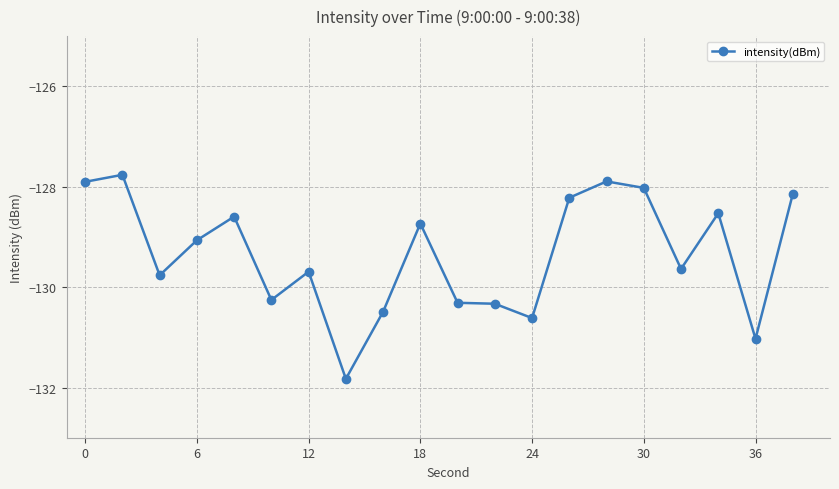

Reading left to right, list all the values displayed in this chart.

-127.9	-127.8	-129.8	-129.1	-128.6	-130.3	-129.7	-131.8	-130.5	-128.7	-130.3	-130.3	-130.6	-128.2	-127.9	-128.0	-129.6	-128.5	-131.0	-128.1